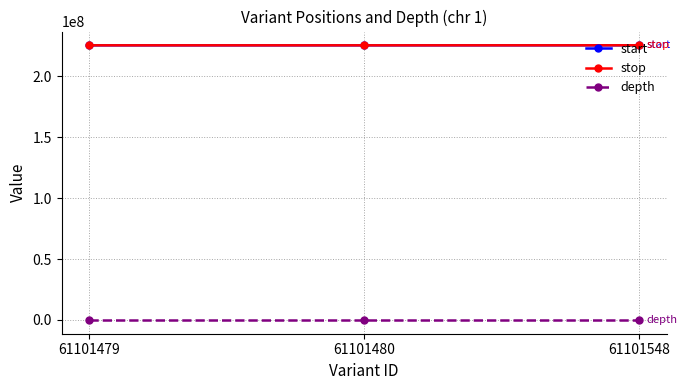

At how many categories does at least one series exceed 79996069?

3